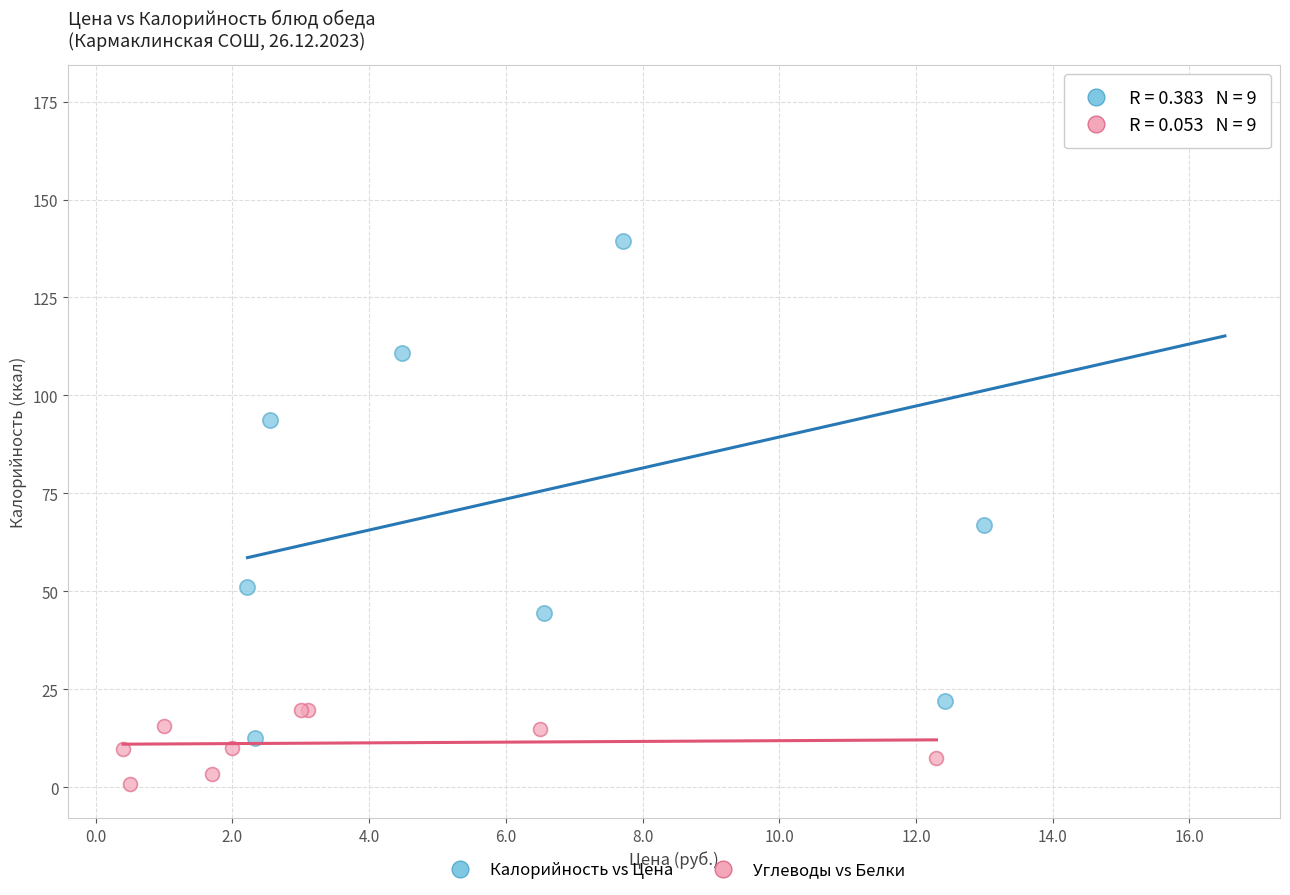

Which series contains the highest Y value?

Калорийность vs Цена